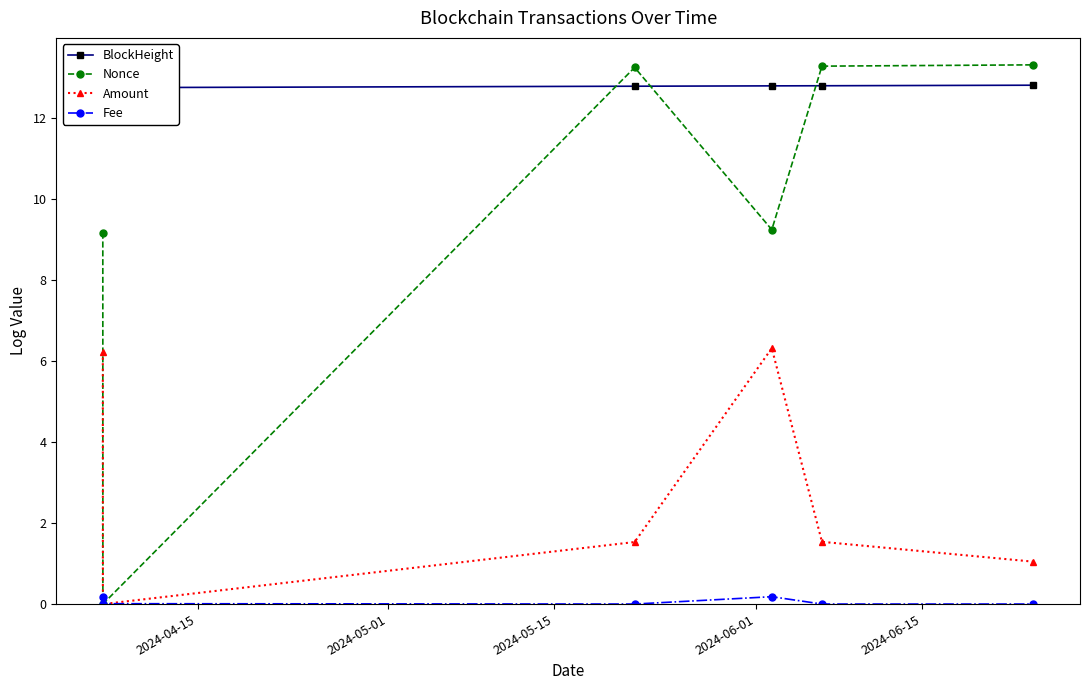

What is the difference between the maximum and minimum values in the Amount series?

6.3